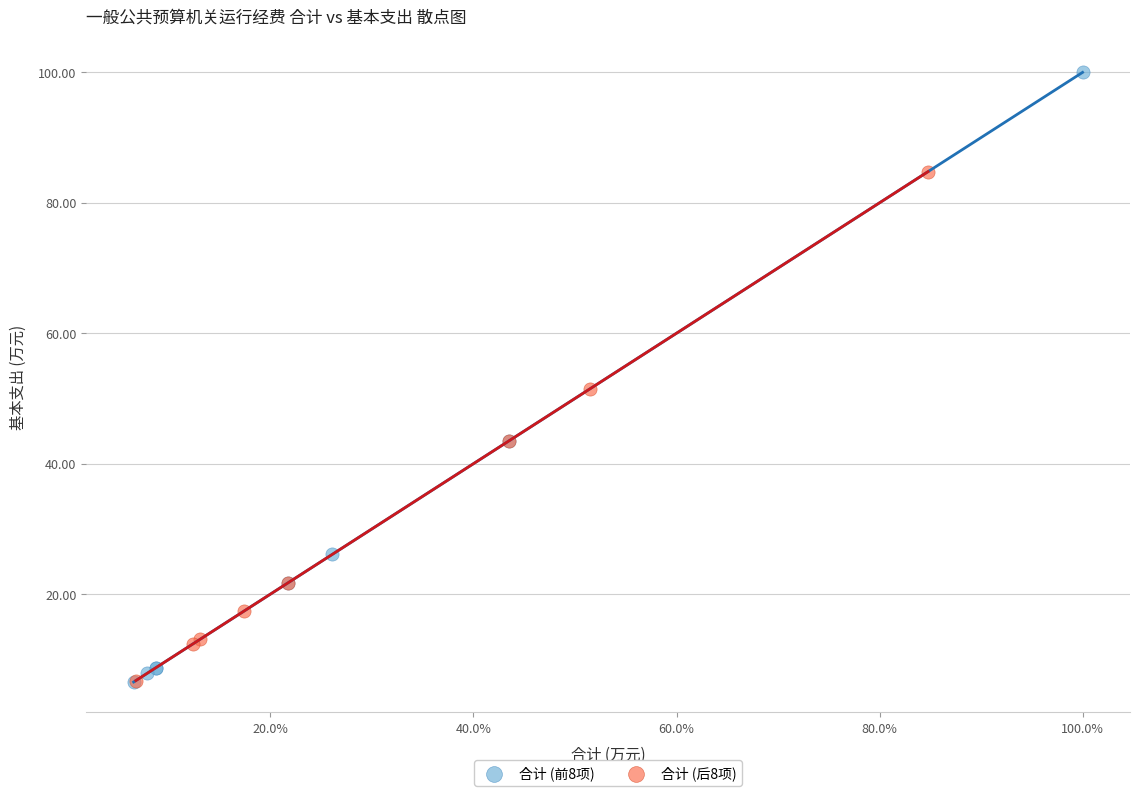

Which series contains the highest Y value?

合计 (前8项)